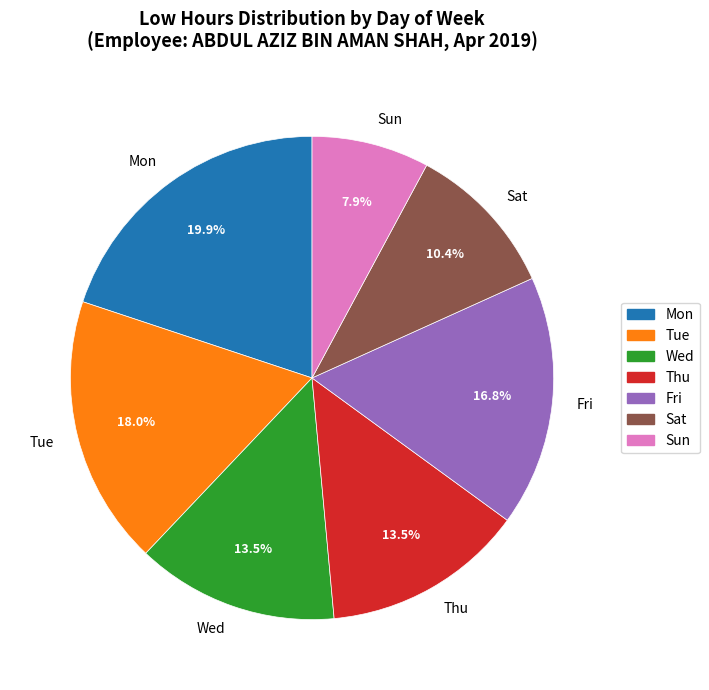

Is there any slice that represents more than half of the pie?

No